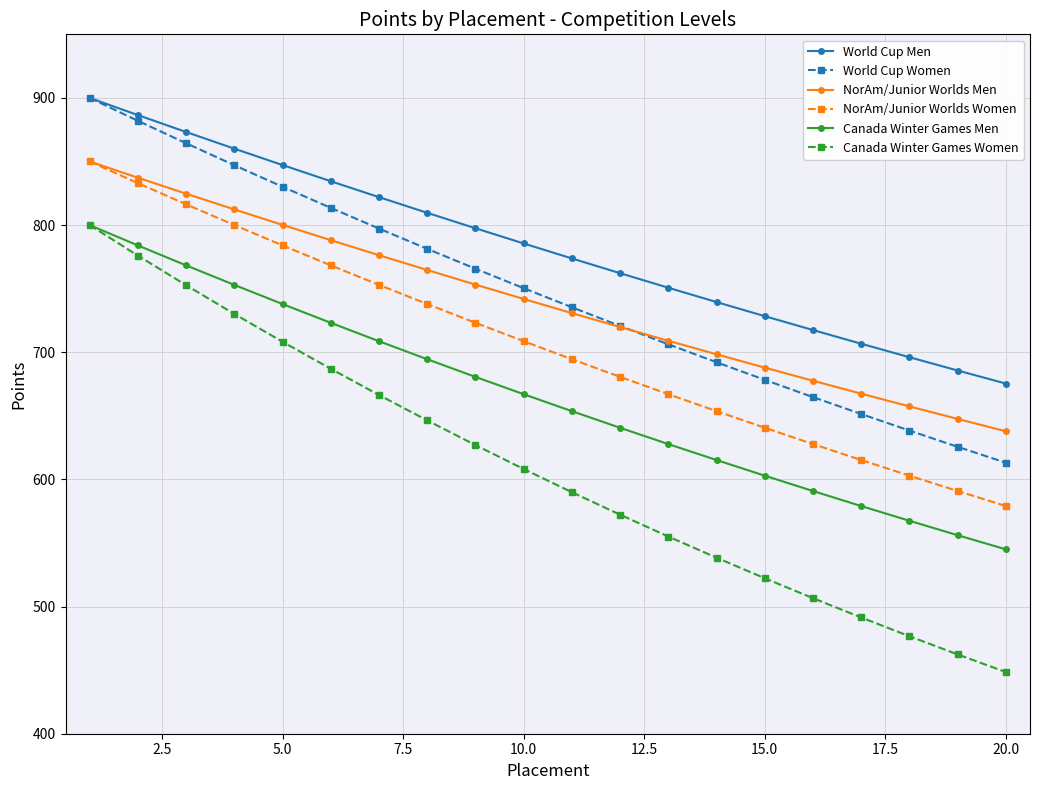

What is the value of the World Cup Men point at the 19th from the left?

685.6